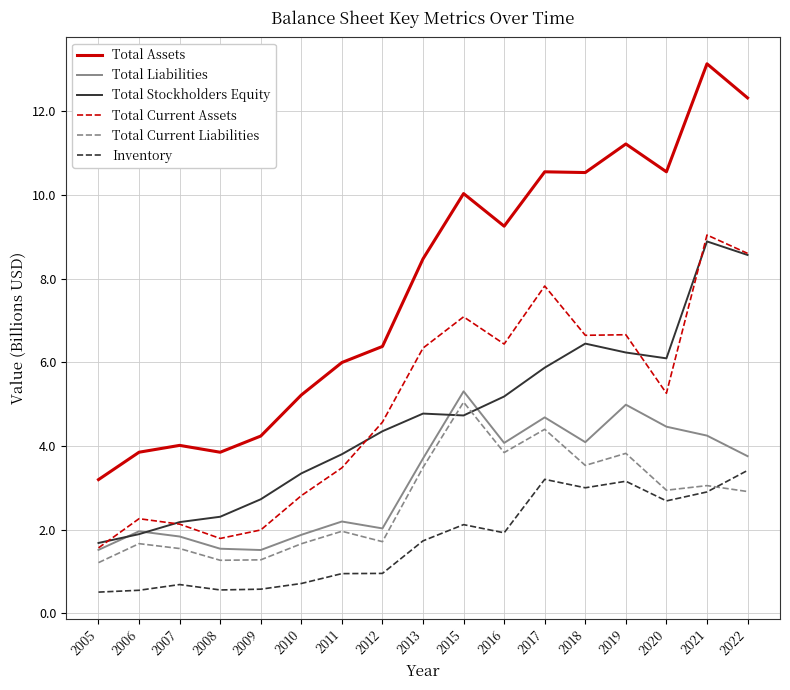

What is the average value of the Total Current Liabilities series?

2.7